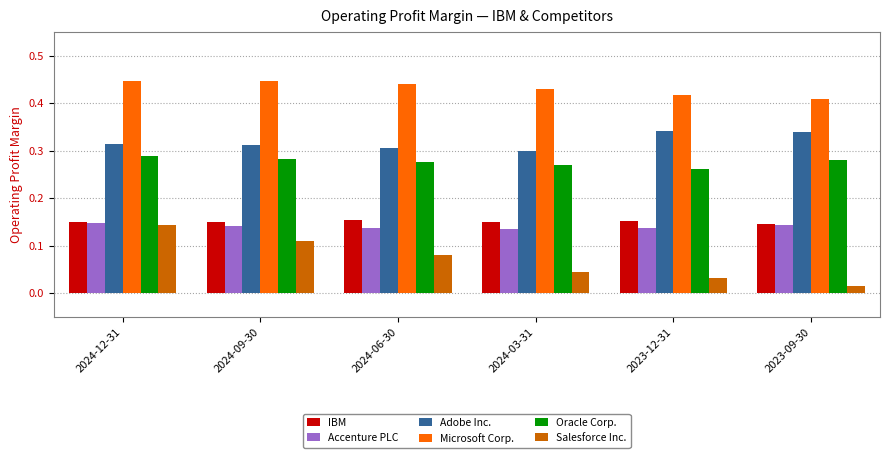

Is it true that IBM equals 0.3 at 2024-12-31?

False